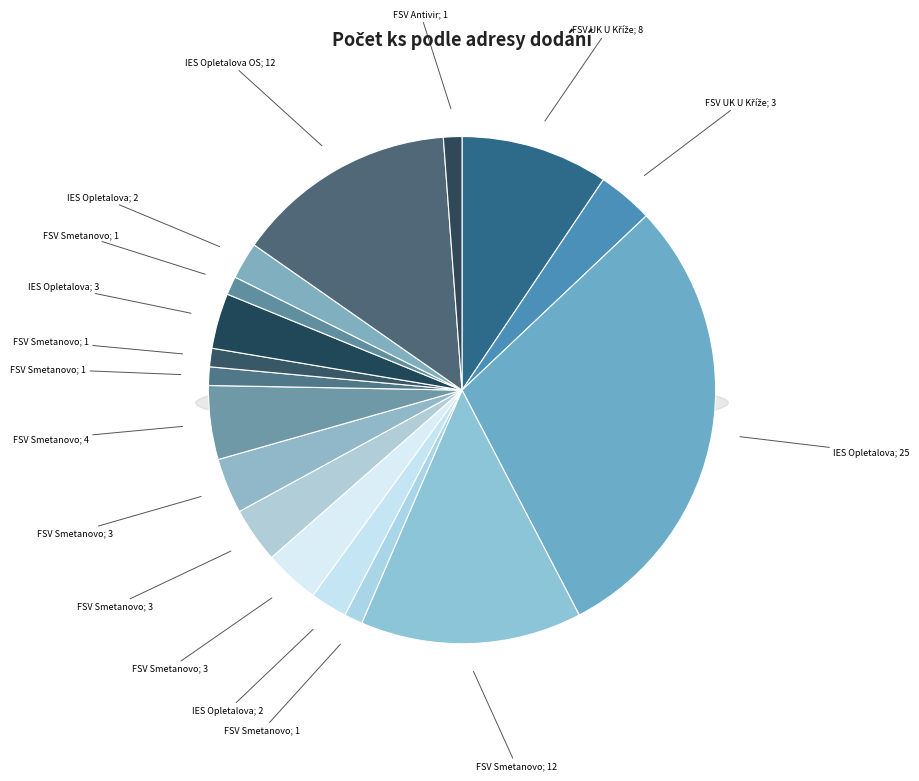

To the nearest percent, what is the difference between the largest and smallest slice percentages?

28%